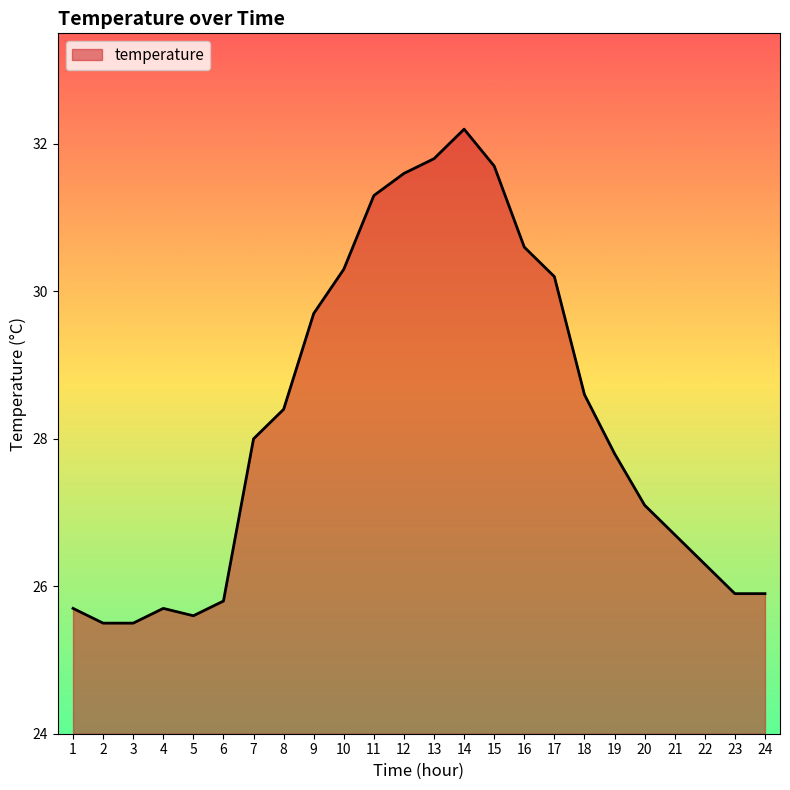

Is it true that the value at 19 is 27.8?

True